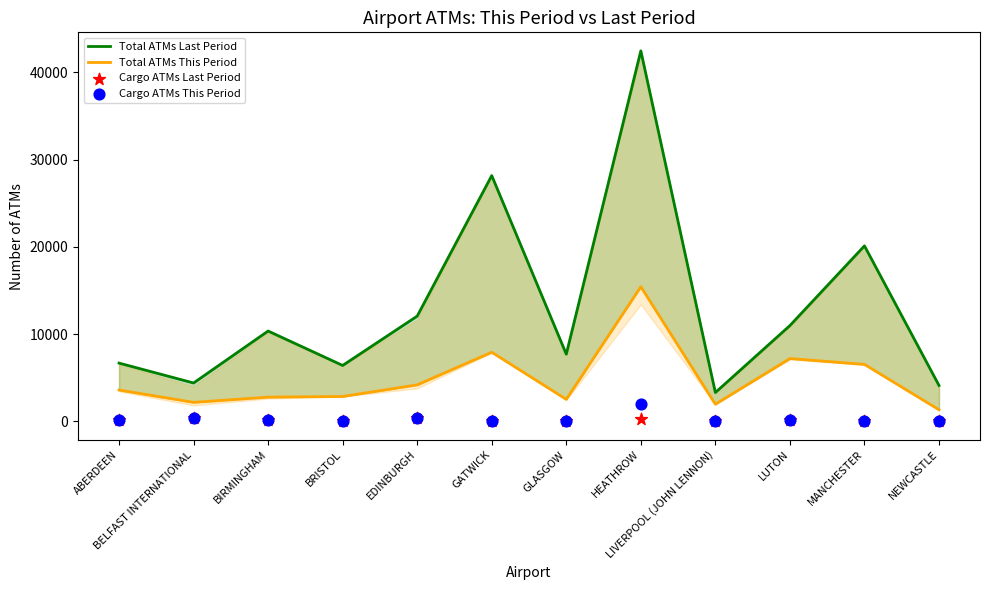

Which series reaches the minimum Y coordinate?

Cargo ATMs Last Period